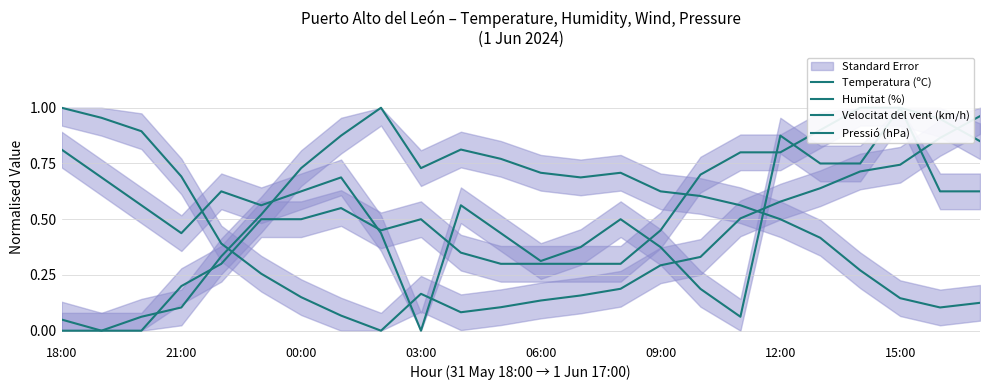

Reading left to right, what are all the values shown in this chart?

Temperatura (ºC): 1.0	1.0	0.9	0.7	0.4	0.3	0.2	0.1	0.0	0.2	0.1	0.1	0.1	0.2	0.2	0.3	0.3	0.5	0.6	0.6	0.7	0.7	0.9	1.0
Humitat (%): 0.0	0.0	0.1	0.1	0.3	0.5	0.7	0.9	1.0	0.7	0.8	0.8	0.7	0.7	0.7	0.6	0.6	0.6	0.5	0.4	0.3	0.1	0.1	0.1
Velocitat del vent (km/h): 0.8	0.7	0.6	0.4	0.6	0.6	0.6	0.7	0.4	0.0	0.6	0.4	0.3	0.4	0.5	0.4	0.2	0.1	0.9	0.8	0.8	1.0	0.6	0.6
Pressió (hPa): 0.1	0.0	0.0	0.2	0.3	0.5	0.5	0.6	0.4	0.5	0.4	0.3	0.3	0.3	0.3	0.4	0.7	0.8	0.8	0.9	1.0	1.0	0.9	0.9